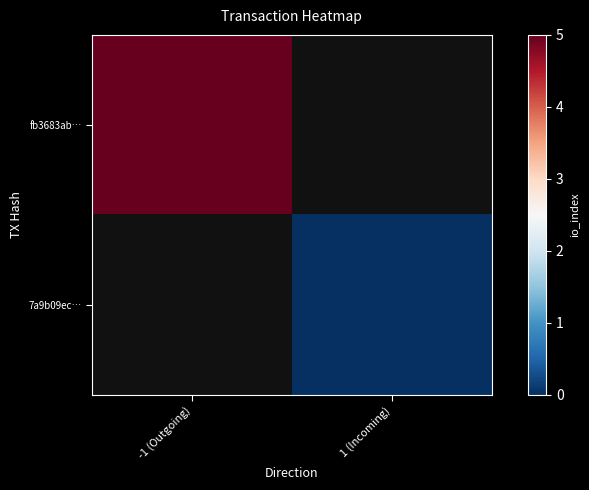

At how many categories does at least one series exceed 2?

1